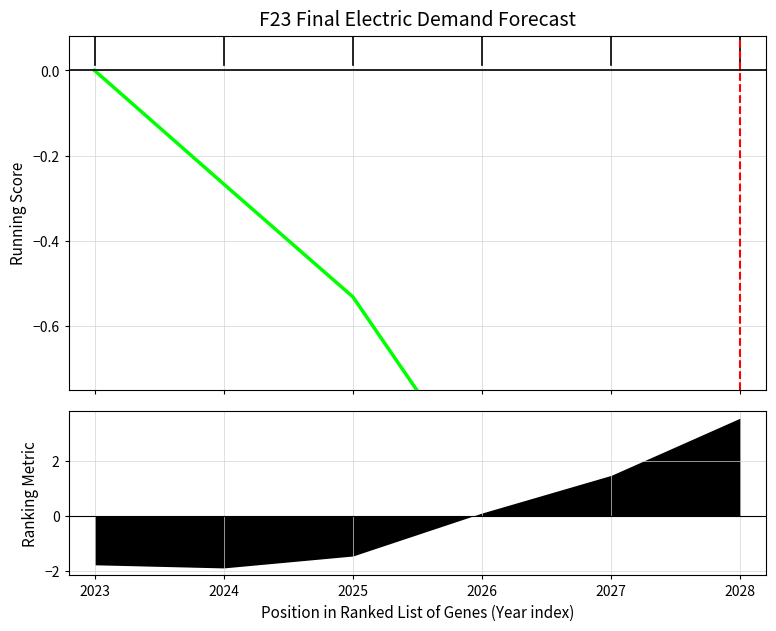

Rank the categories by value from lowest to highest.

2028, 2027, 2026, 2025, 2024, 2023